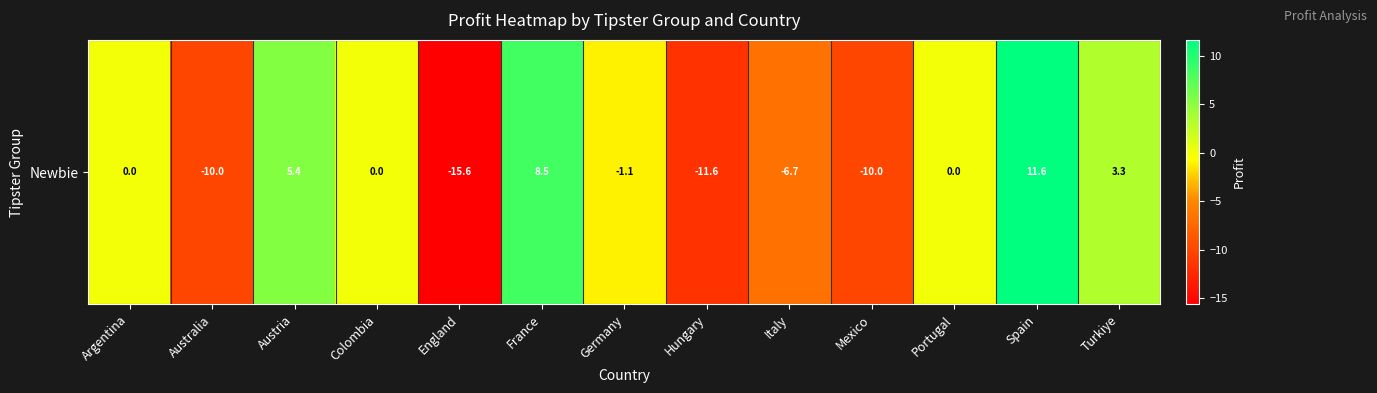

What is the average value?

-2.0